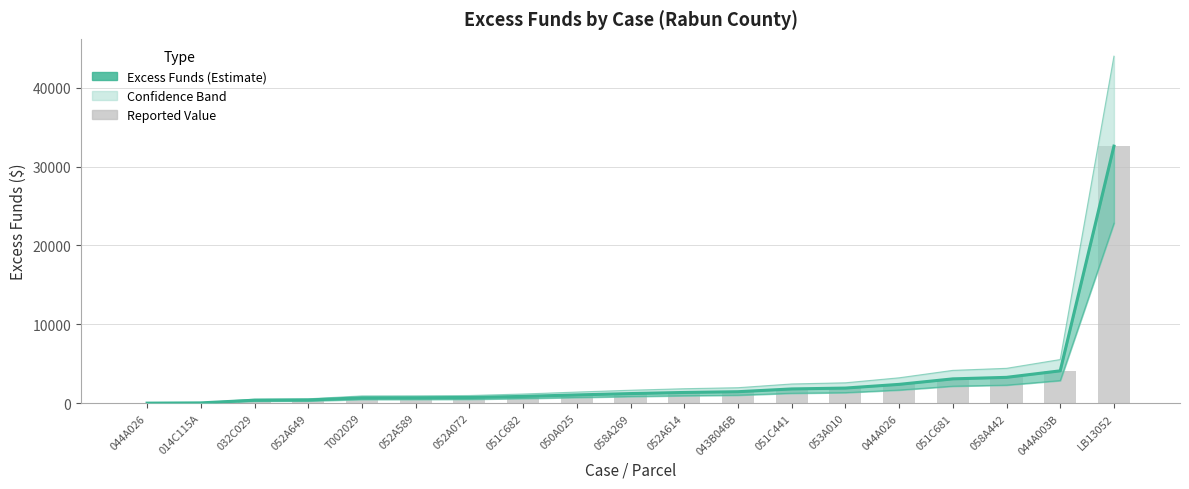

Count the number of values greater than 1214.

10